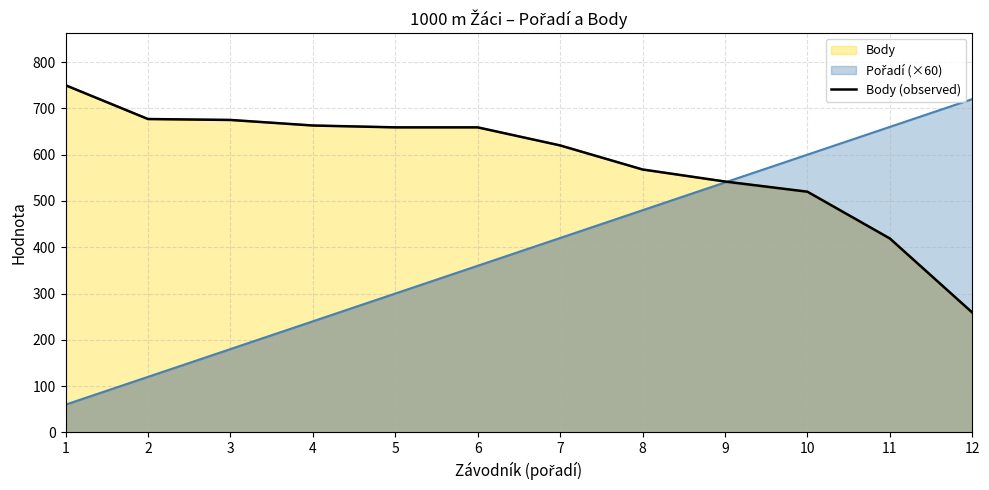

Is it true that the value at 1 is 750?

True